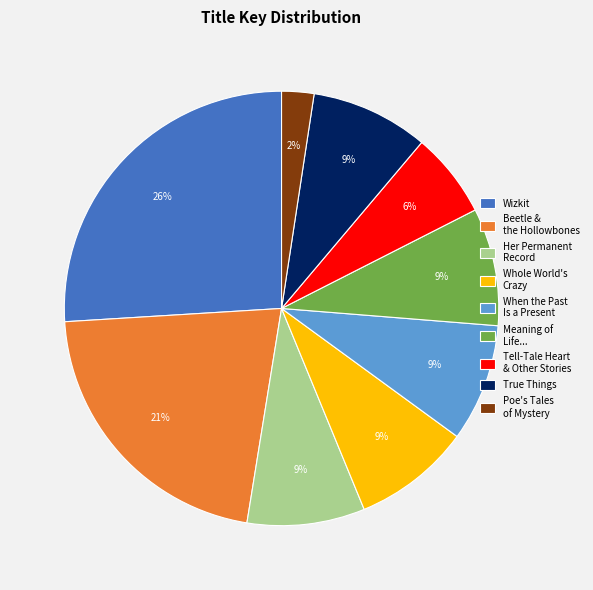

Which slice is the smallest?

Poe's Tales of Mystery